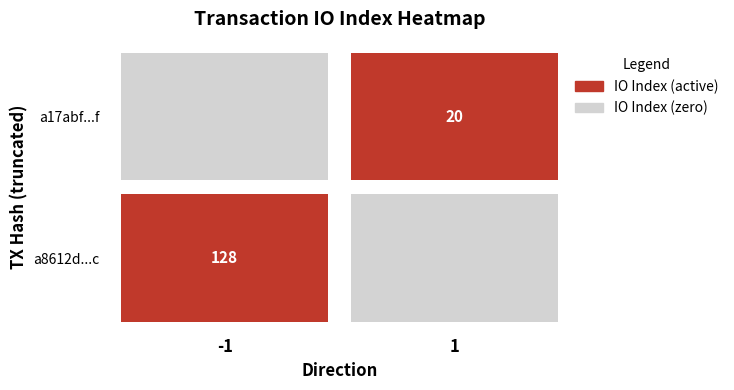

Count the number of categories in the chart.

2